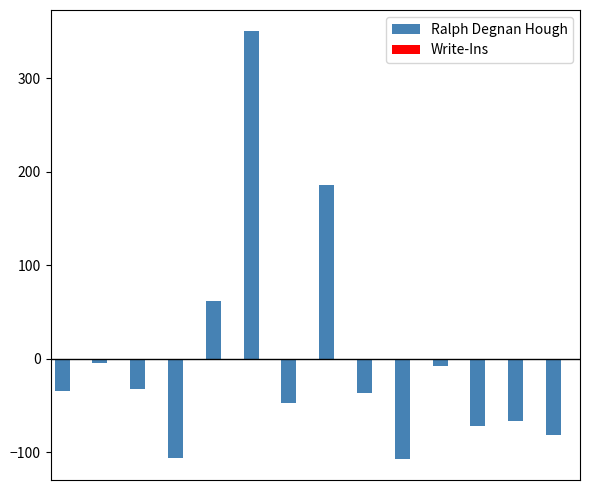

Count the number of categories in the chart.

14